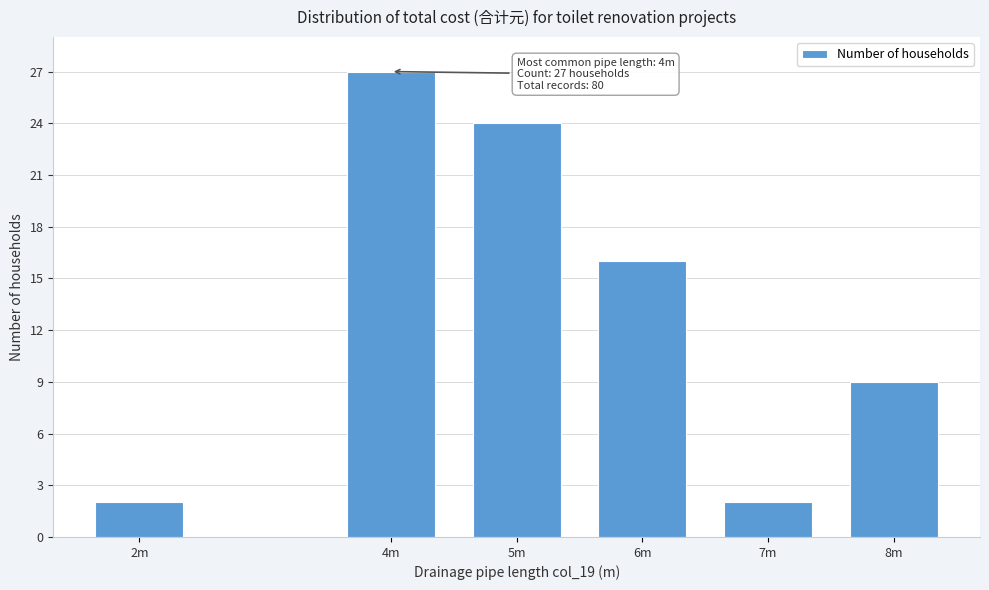

Reading left to right, what are all the values shown in this chart?

2m=2	4m=27	5m=24	6m=16	7m=2	8m=9